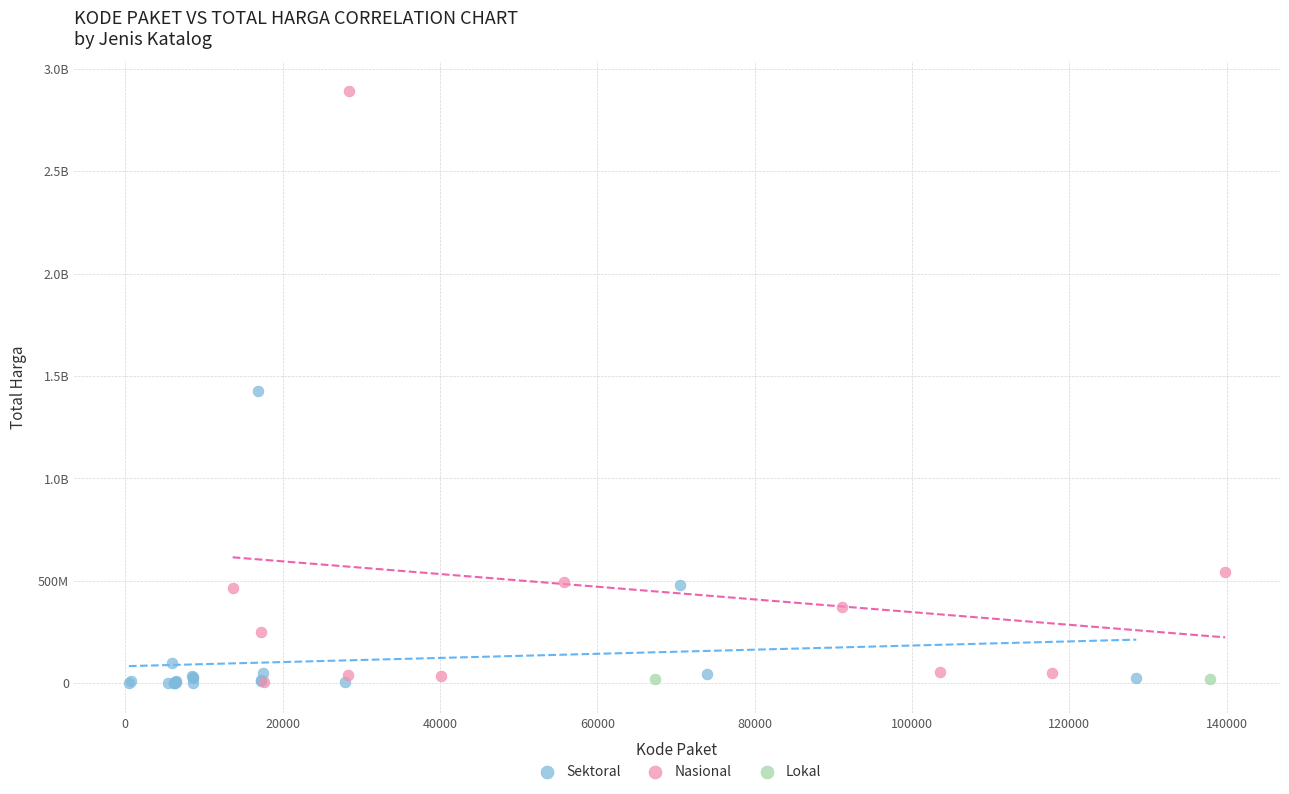

What are all the series names shown in the legend?

Sektoral, Nasional, Lokal